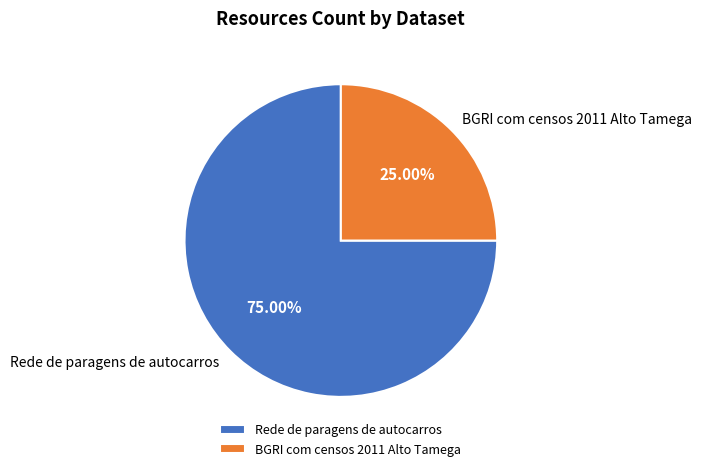

Which has a higher value, Rede de paragens de autocarros or BGRI com censos 2011 Alto Tamega?

Rede de paragens de autocarros